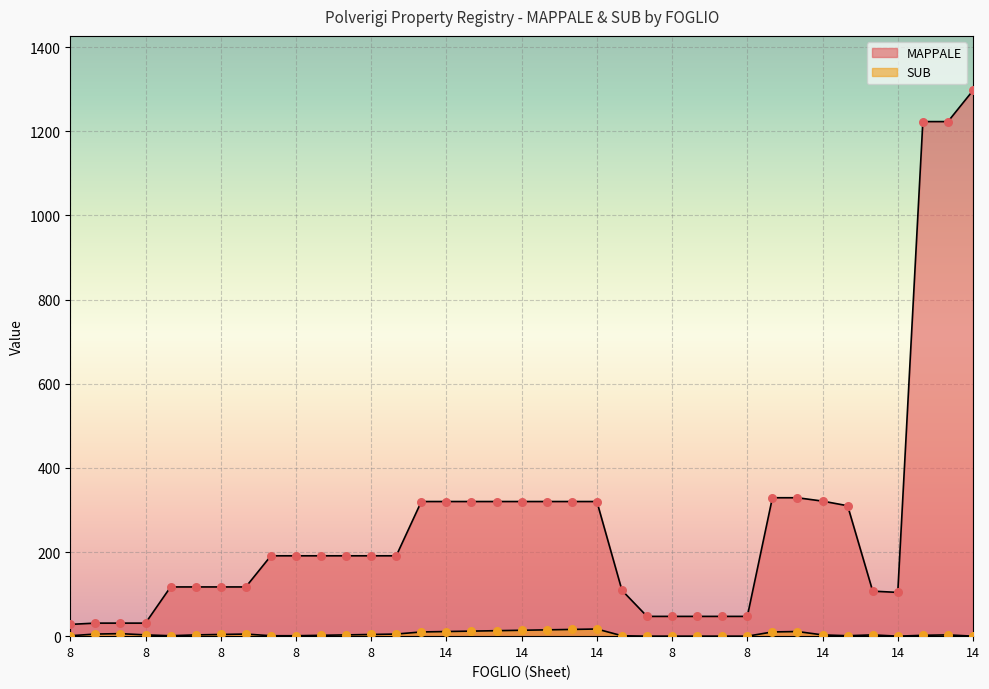

What is the total value across all series at 8?

29